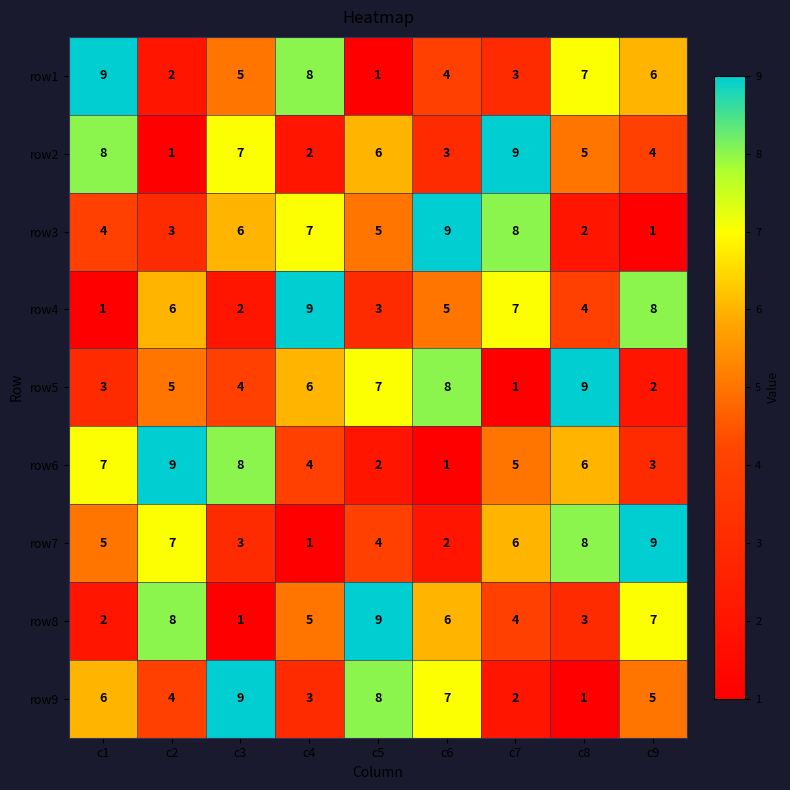

True or false: row3 has a value of 4 at c1.

True